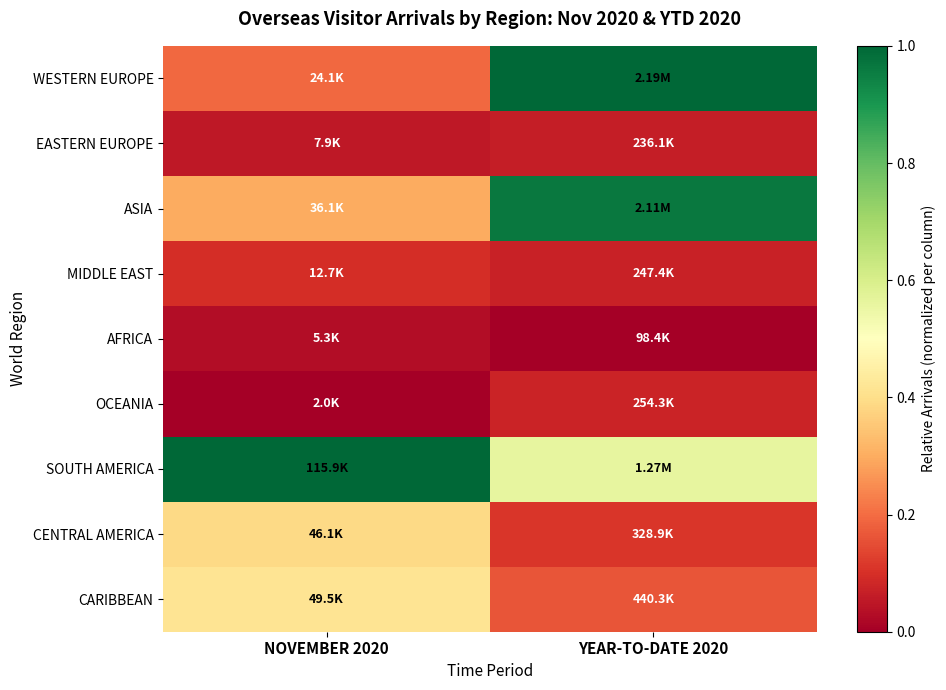

How many distinct data groups are displayed?

9